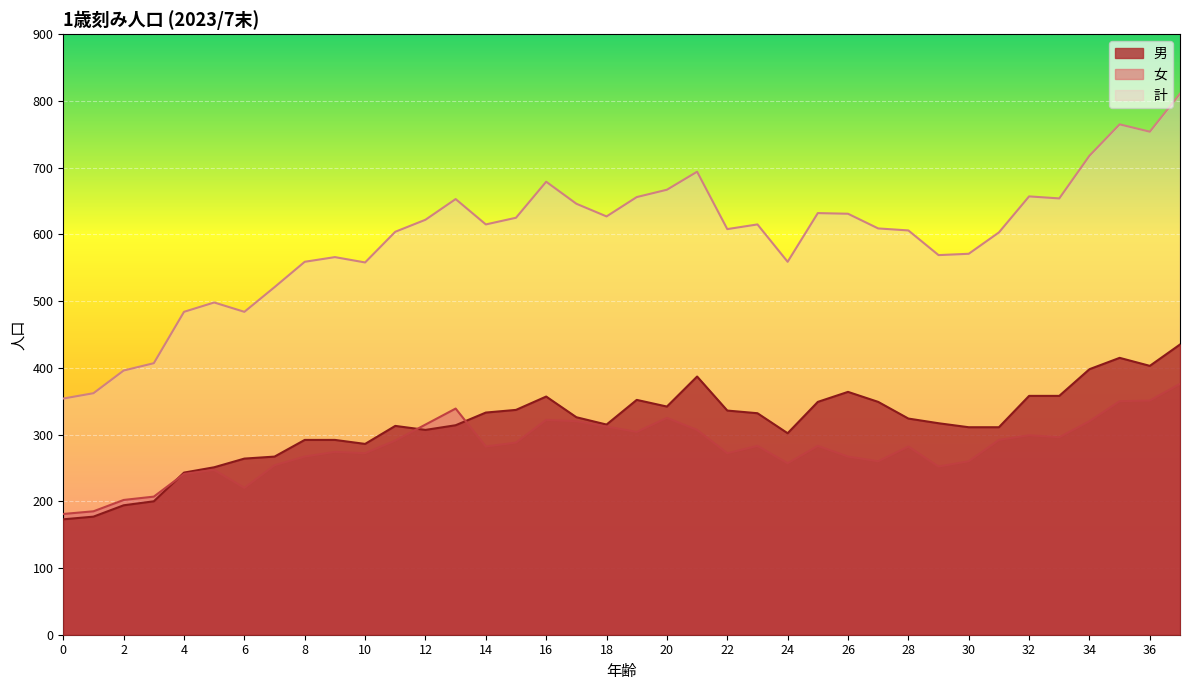

Reading right to left, list all the values displayed in this chart.

男: 37=435	36=403	35=415	34=398	33=358	32=358	31=311	30=311	29=317	28=324	27=349	26=364	25=349	24=302	23=332	22=336	21=387	20=342	19=352	18=315	17=326	16=357	15=337	14=333	13=314	12=307	11=313	10=286	9=292	8=292	7=267	6=264	5=251	4=243	3=200	2=194	1=177	0=173
女: 37=376	36=351	35=350	34=320	33=296	32=299	31=292	30=260	29=252	28=282	27=260	26=267	25=283	24=257	23=283	22=272	21=307	20=325	19=304	18=312	17=320	16=322	15=288	14=282	13=339	12=315	11=291	10=272	9=274	8=267	7=254	6=220	5=247	4=241	3=207	2=202	1=185	0=181
計: 37=811	36=754	35=765	34=718	33=654	32=657	31=603	30=571	29=569	28=606	27=609	26=631	25=632	24=559	23=615	22=608	21=694	20=667	19=656	18=627	17=646	16=679	15=625	14=615	13=653	12=622	11=604	10=558	9=566	8=559	7=521	6=484	5=498	4=484	3=407	2=396	1=362	0=354